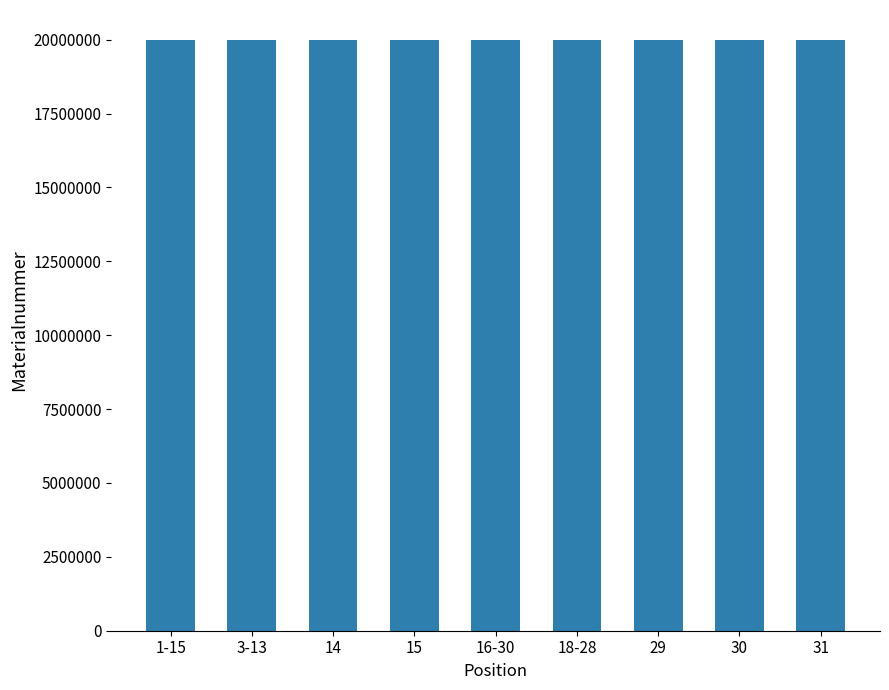

What is the ratio of the value at 14 to the value at 16-30?

1.0